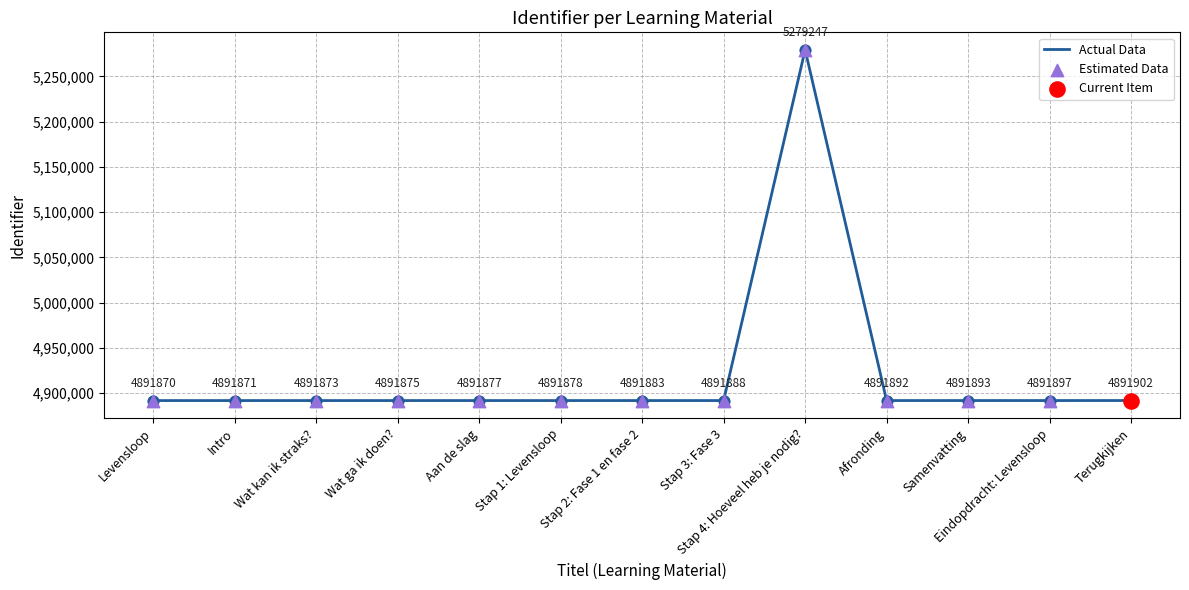

What is the change in value from Intro to Eindopdracht: Levensloop?

+26